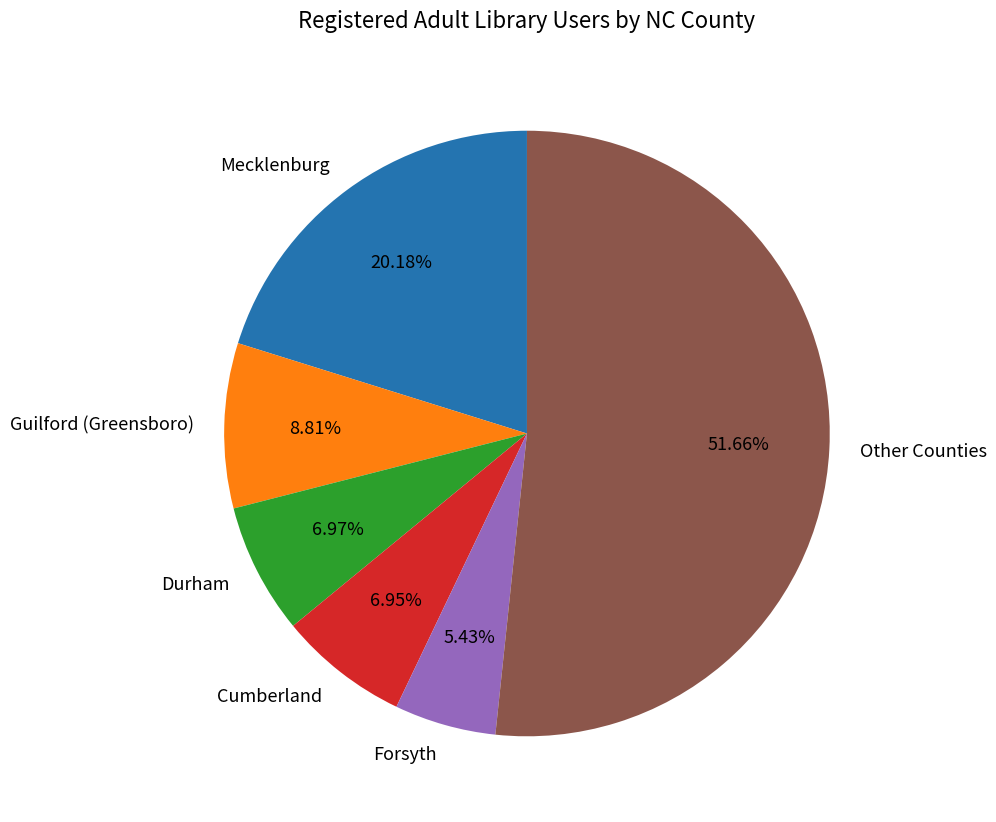

Which slice is the smallest?

Forsyth